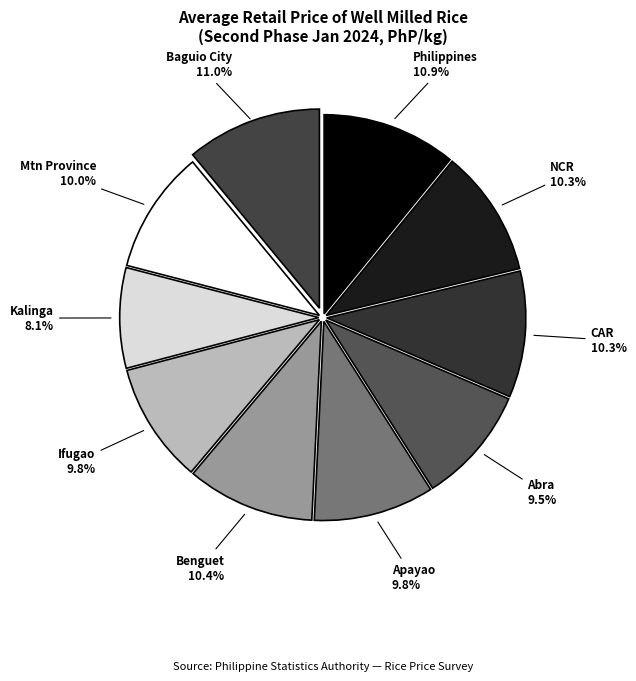

What is the ratio of the value at Philippines to the value at Mtn Province?

1.1